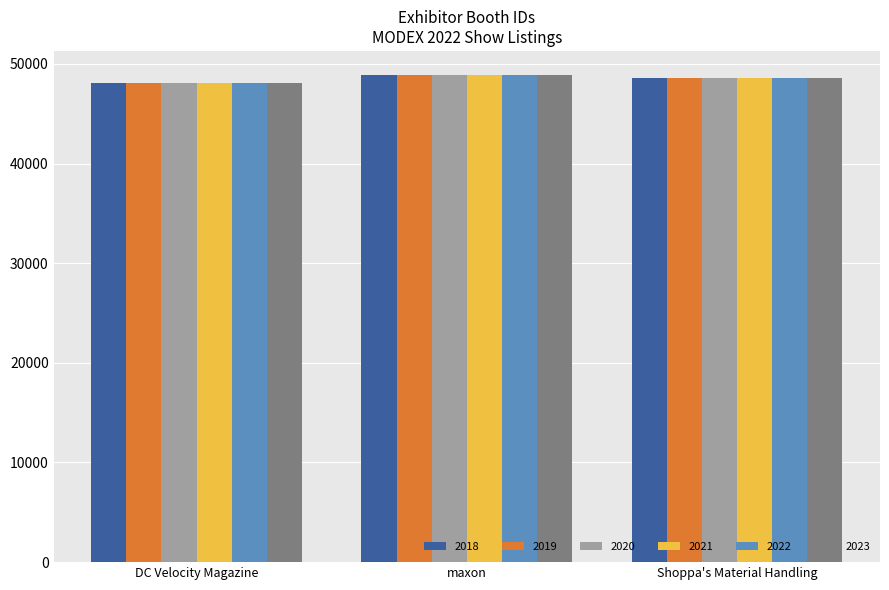

What are all the series names shown in the legend?

2018, 2019, 2020, 2021, 2022, 2023